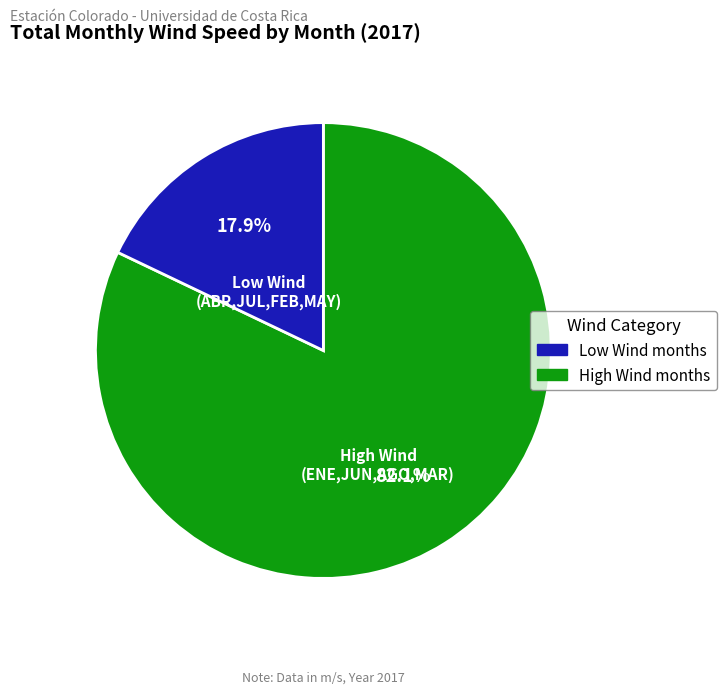

To the nearest percent, what is the difference between the largest and smallest slice percentages?

64%